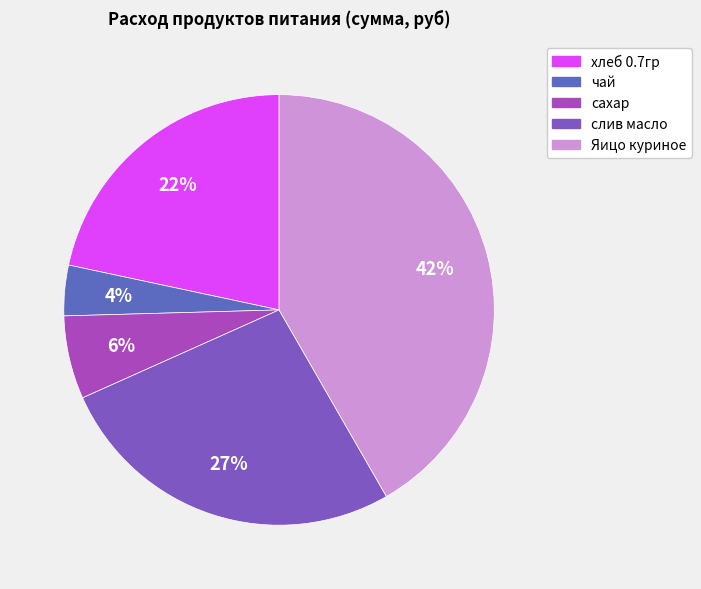

Is it true that Яицо куриное is 54% of the pie?

False